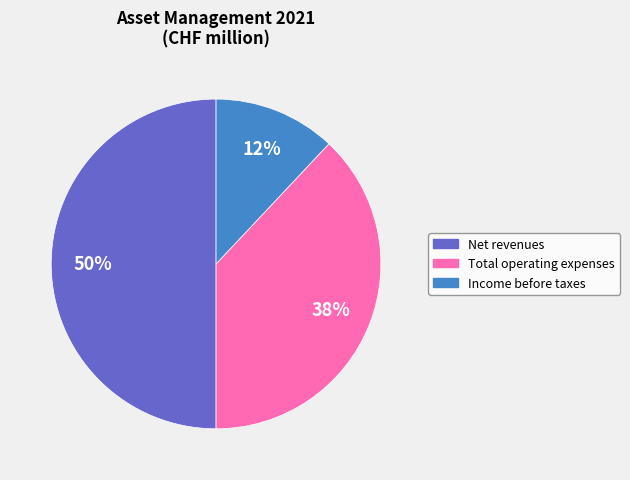

Count the number of slices in the pie.

3